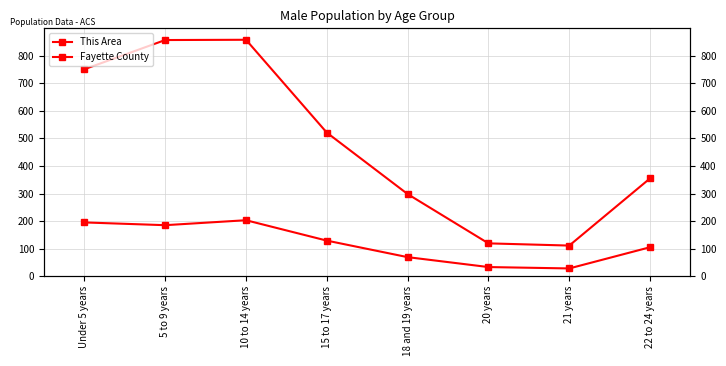

True or false: This Area and Fayette County intersect in this chart.

False